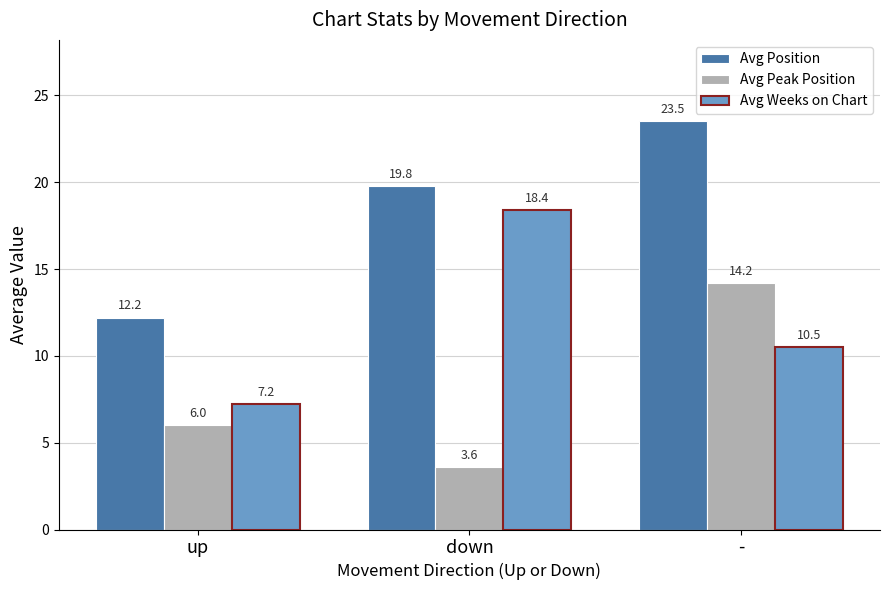

Which series changed the most between down and -?

Avg Peak Position